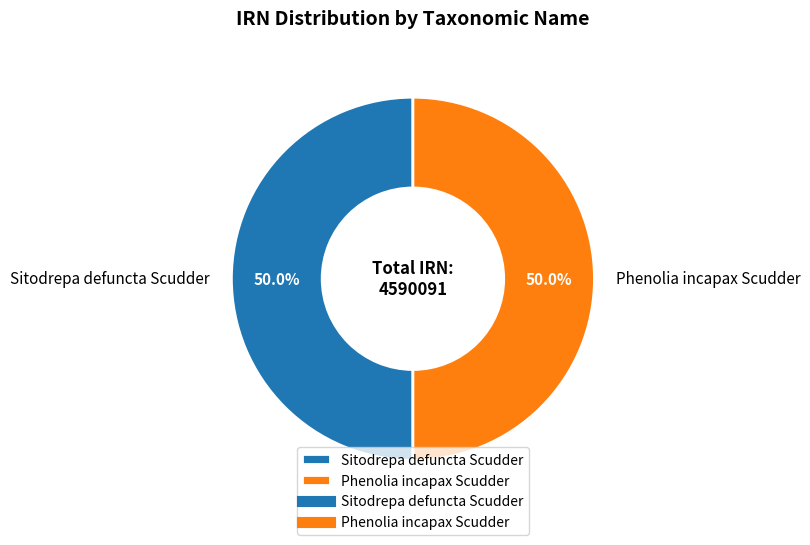

What is the ratio of the value at Sitodrepa defuncta Scudder to the value at Phenolia incapax Scudder?

1.0